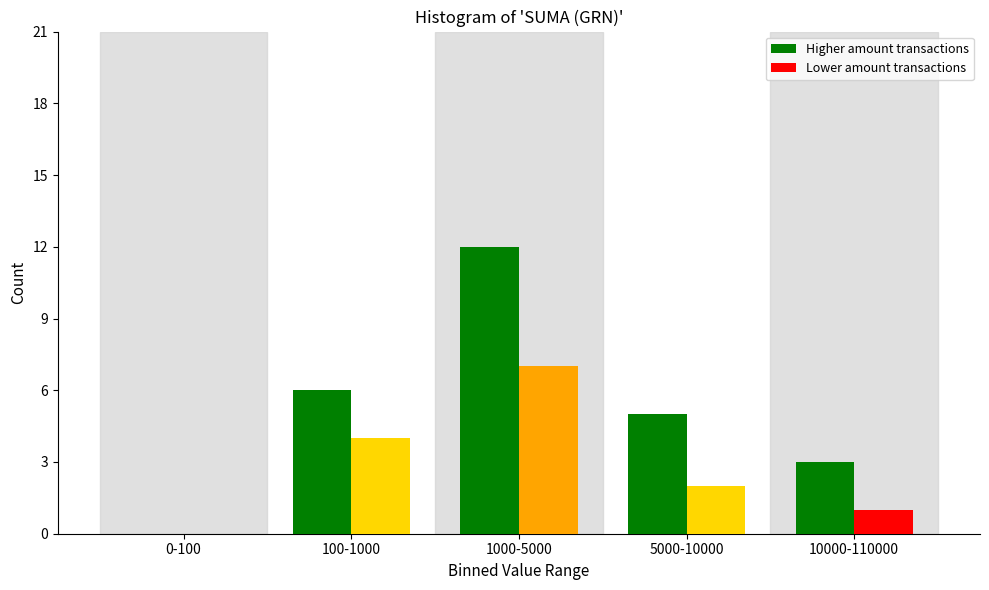

Reading left to right, list all the values displayed in this chart.

Higher amount transactions: 0-100=0	100-1000=6	1000-5000=12	5000-10000=5	10000-110000=3
Lower amount transactions: 0-100=0	100-1000=4	1000-5000=7	5000-10000=2	10000-110000=1